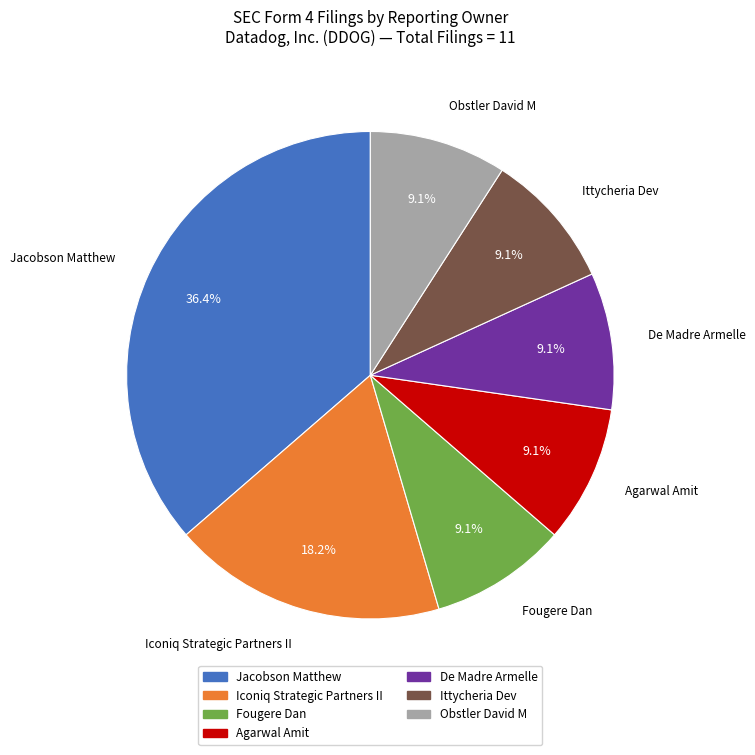

Does any single category account for the majority?

No